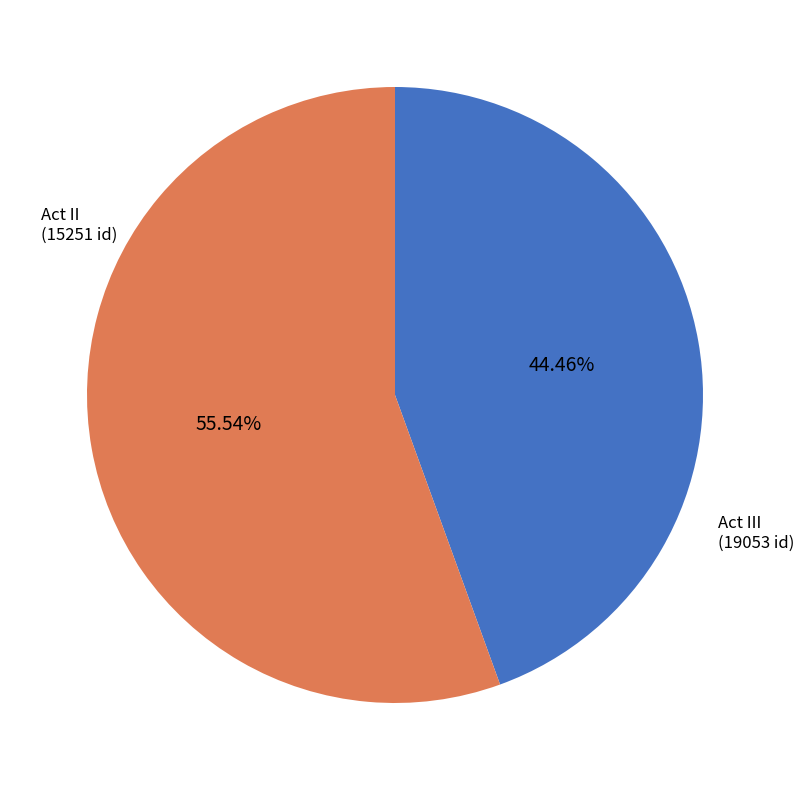

Approximately how many times larger is the value at Act II compared to Act III?

0.8